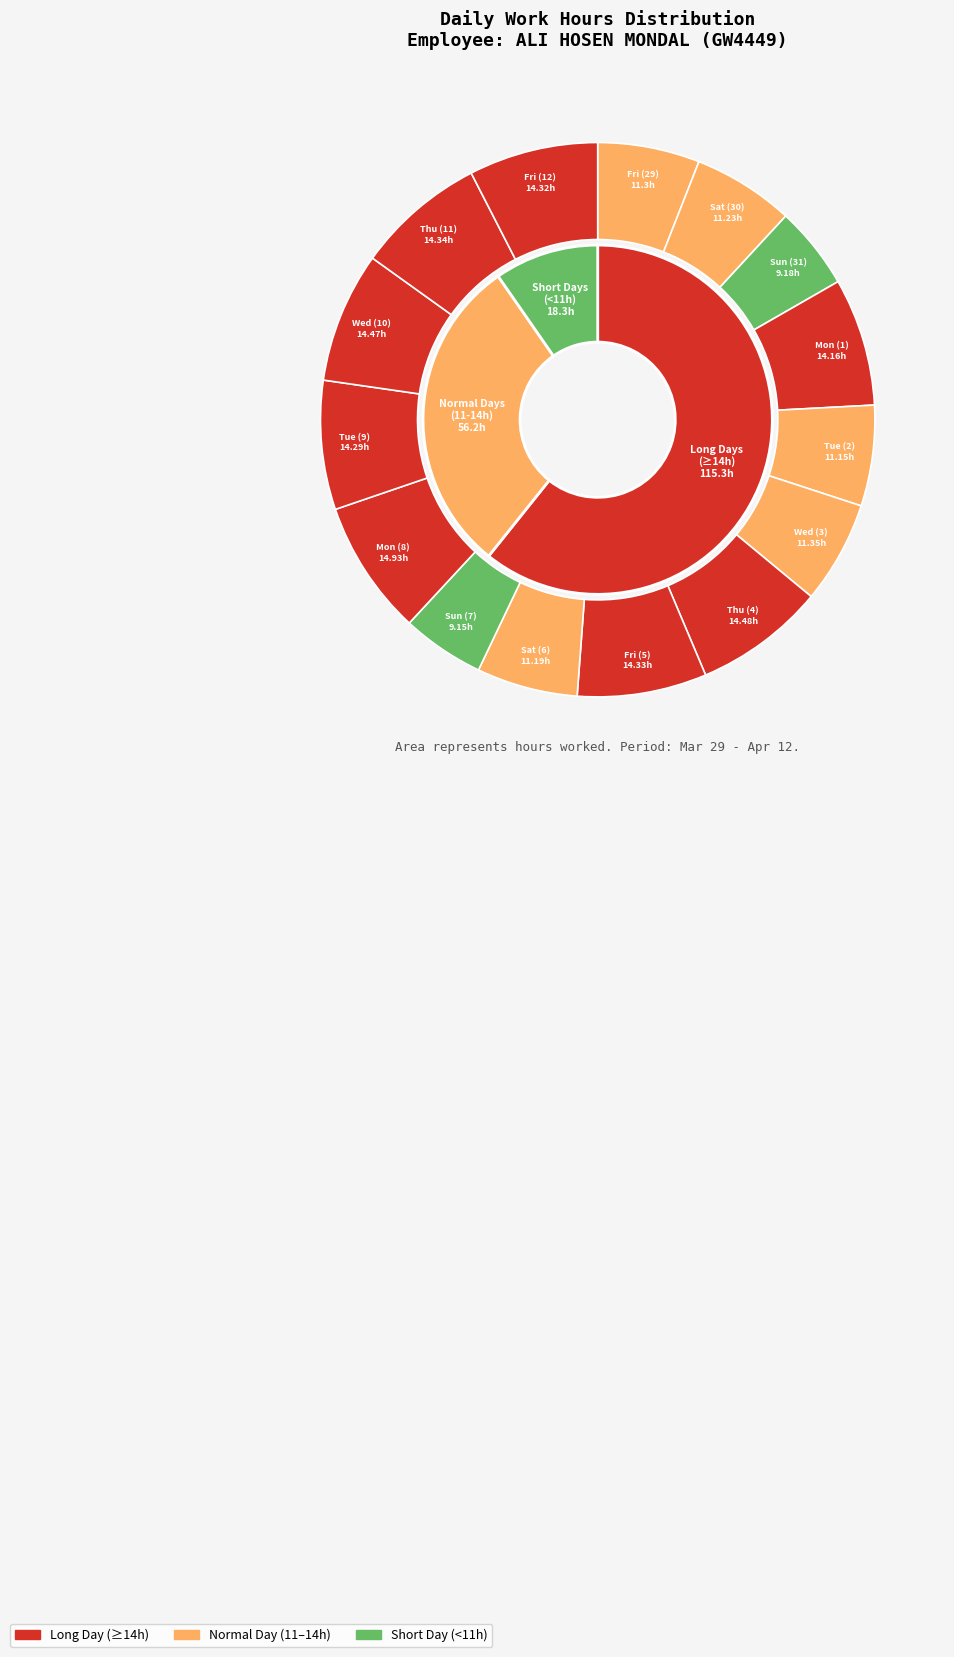

What is the largest slice in the pie chart?

Mon (8)